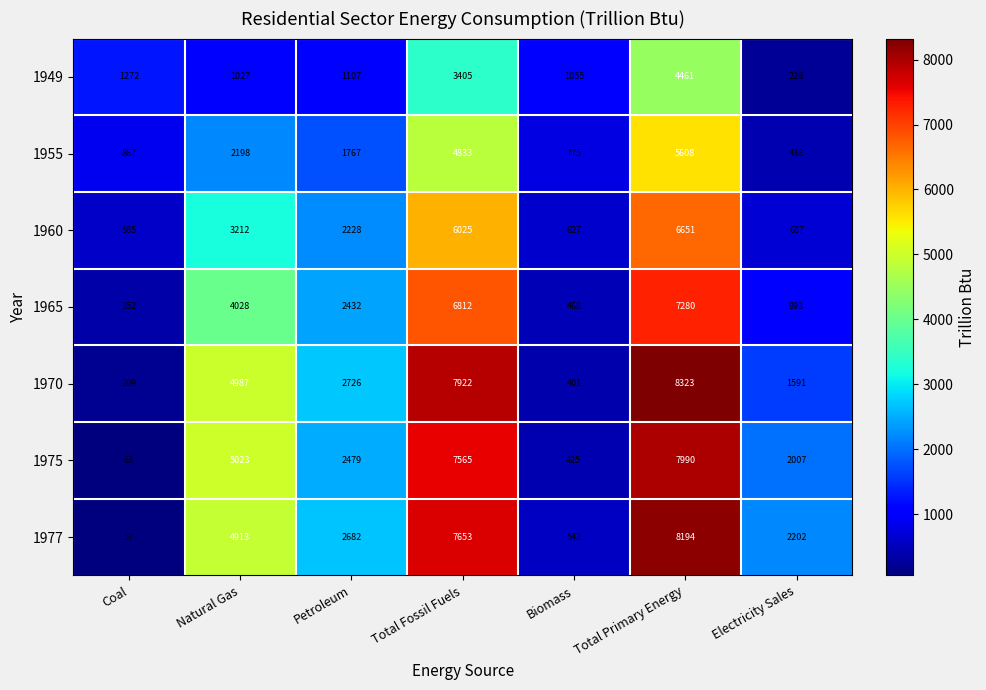

The 1949 series shows 1844 at Biomass. True or false?

False